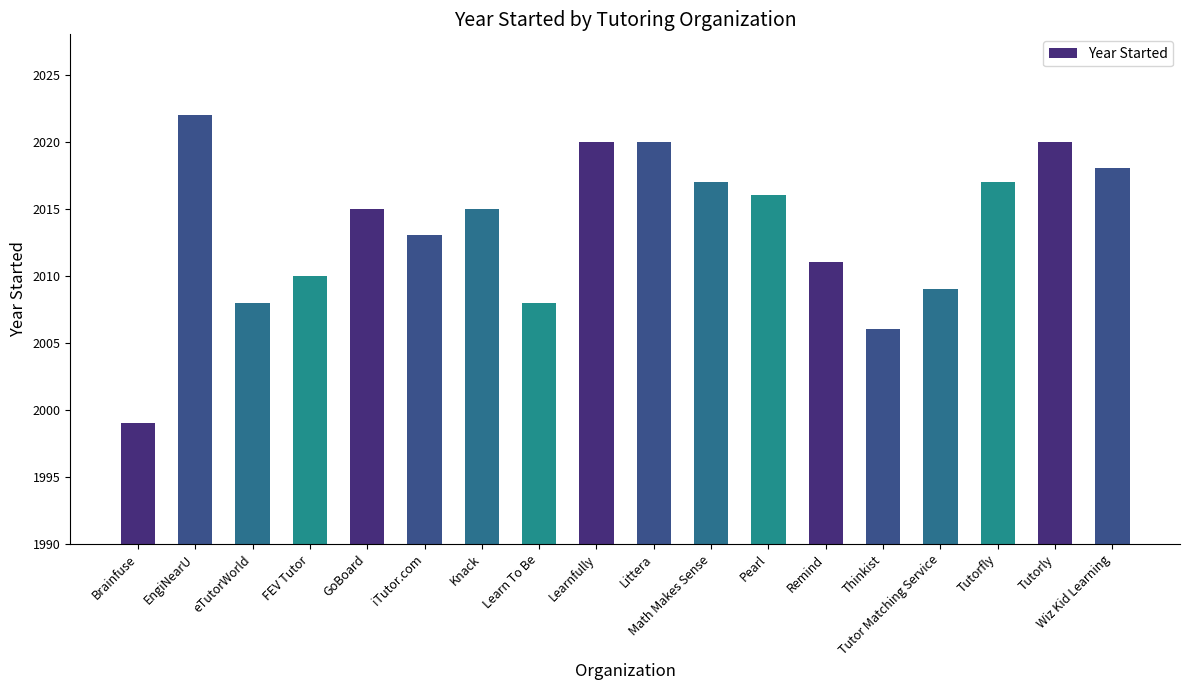

What is the label of the 18th bar from the right?

Brainfuse